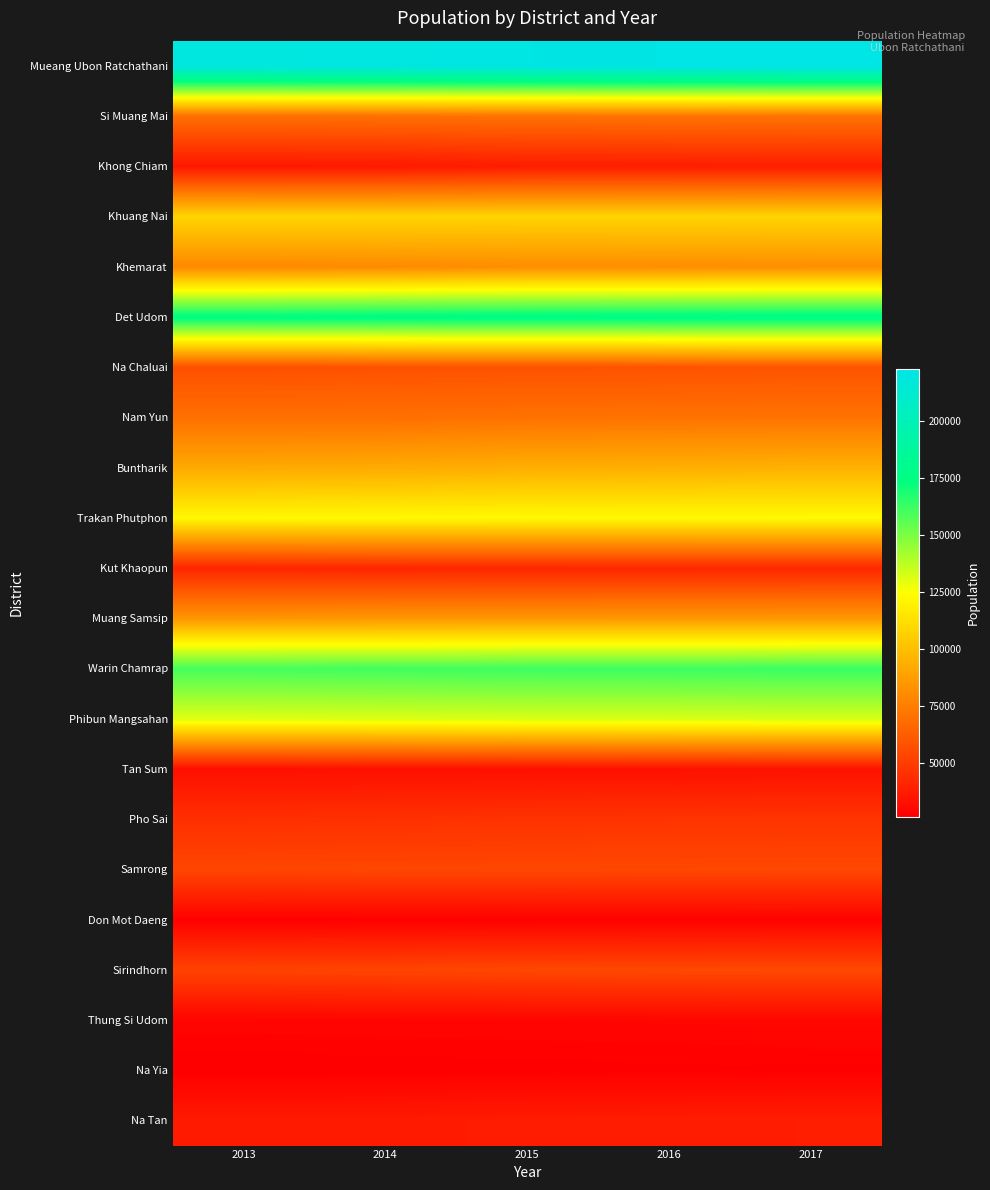

What is the spread (max minus min) of values at 2015?

194289